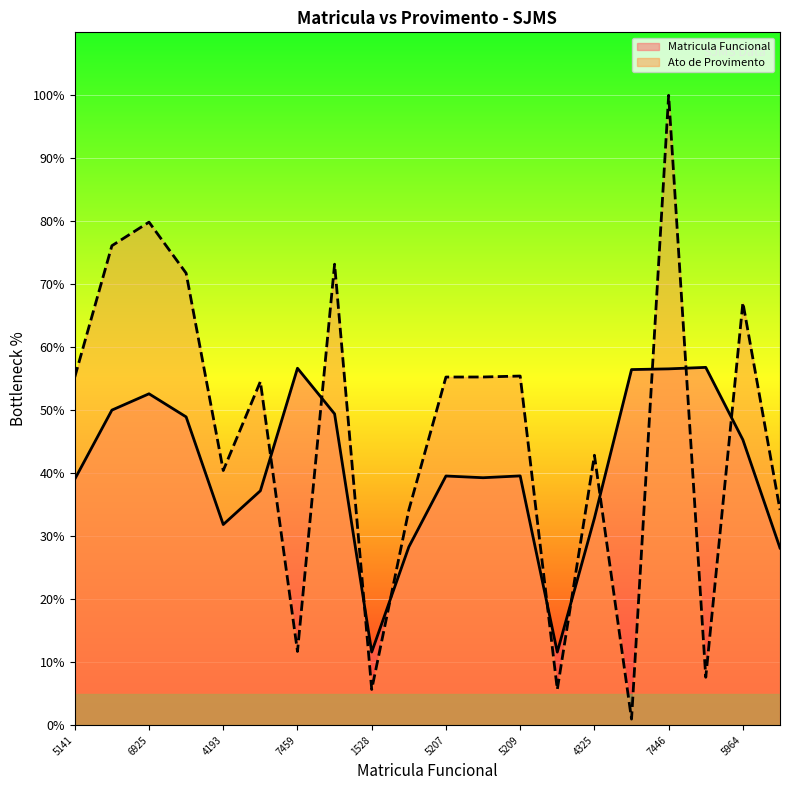

How many values in the Ato de Provimento series are below 55?

10